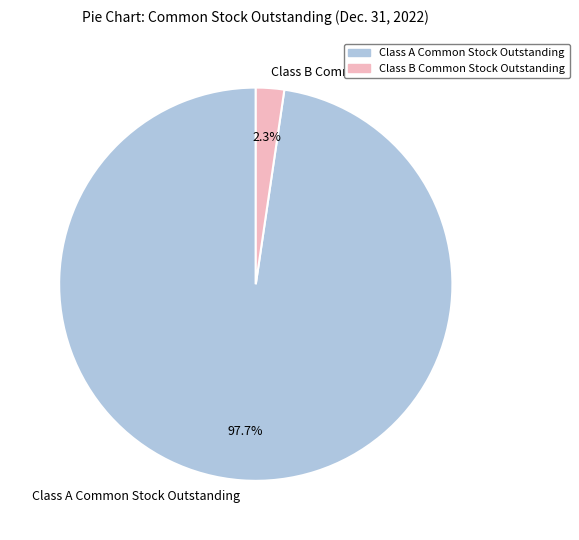

Which slice is the largest?

Class A Common Stock Outstanding